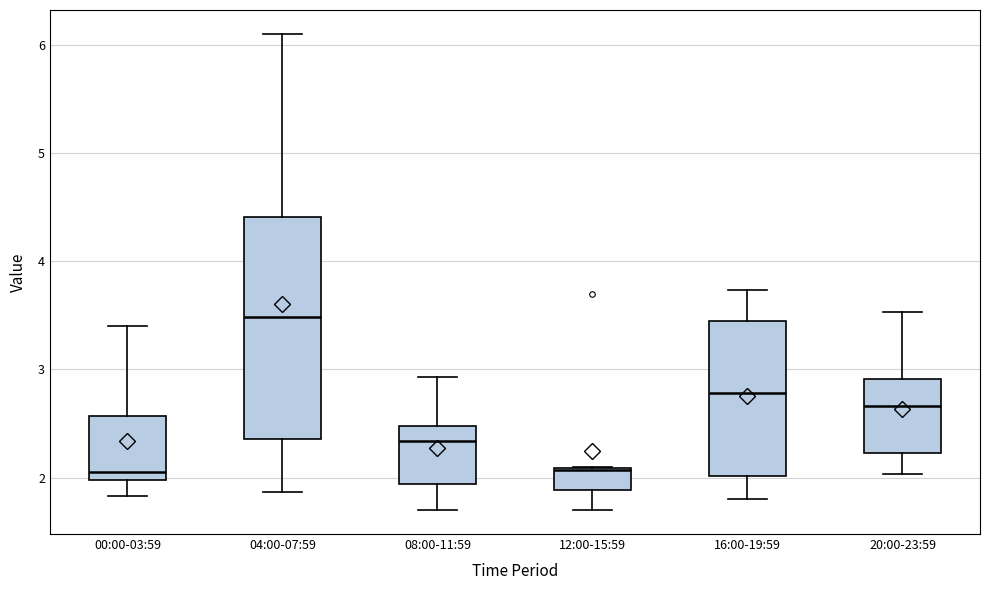

Reading left to right, read every box against the y-axis: the position of its median line, the range the box covers, and the ends of its whiskers. The values are not printed on the chart, so give them approximately, as read against the axis.

00:00-03:59: median 2.1, box 2.0 to 2.6, whiskers 1.8 to 3.4
04:00-07:59: median 3.5, box 2.4 to 4.4, whiskers 1.9 to 6.1
08:00-11:59: median 2.3, box 1.9 to 2.5, whiskers 1.7 to 2.9
12:00-15:59: median 2.1, box 1.9 to 2.1, whiskers 1.7 to 2.1
16:00-19:59: median 2.8, box 2.0 to 3.4, whiskers 1.8 to 3.7
20:00-23:59: median 2.7, box 2.2 to 2.9, whiskers 2.0 to 3.5